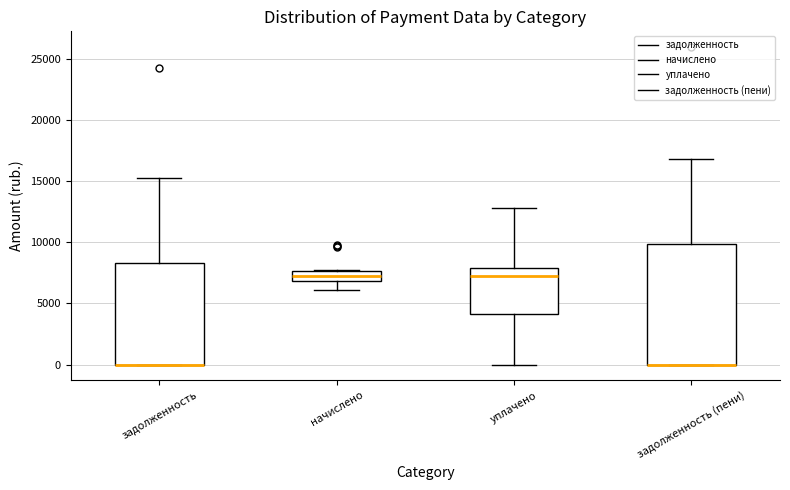

Reading left to right, transcribe this box plot: for each box, give where its median line is, the range the box spans, and where its two whiskers end, as read against the y-axis. The values are not printed on the chart, so give them approximately, as read against the axis.

задолженность: median 0 (drawn on the box's lower edge), box 0 to 8500, whiskers 0 to 15500
начислено: median 7000 (inside the box), box 7000 to 7500, whiskers 6000 to 7500
уплачено: median 7000, box 4000 to 8000, whiskers 0 to 13000
задолженность (пени): median 0 (drawn on the box's lower edge), box 0 to 10000, whiskers 0 to 17000